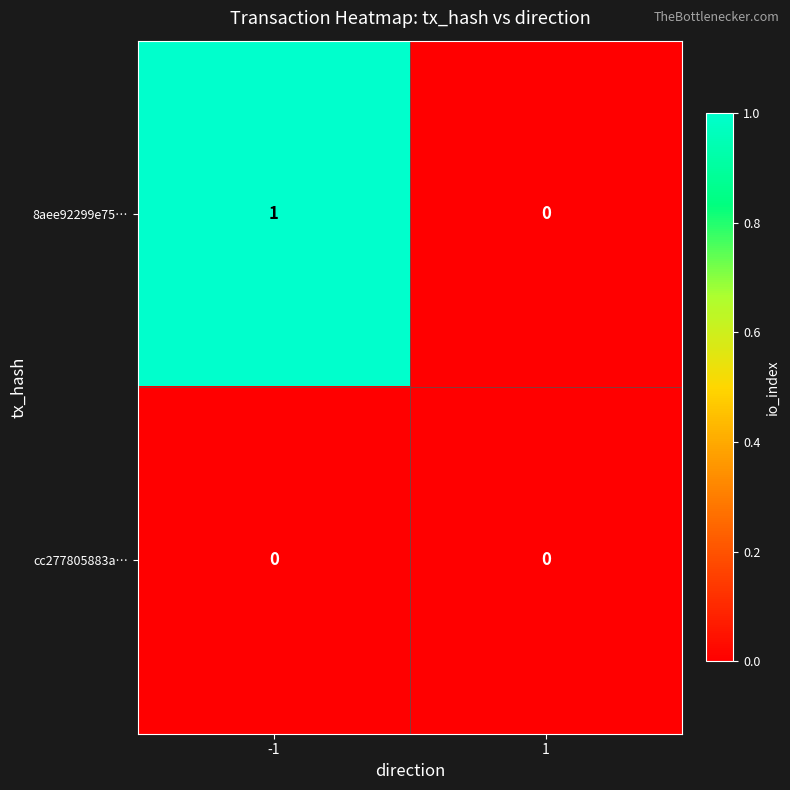

Is it true that 8aee92299e75… equals 0 at 1?

True